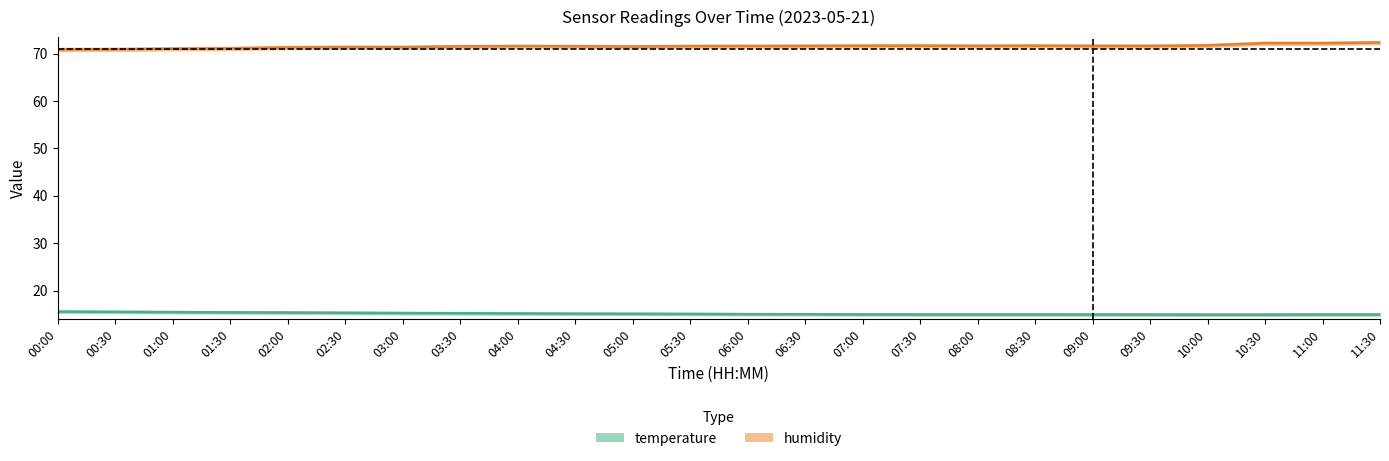

True or false: humidity_lower and temperature_center cross at least once.

False